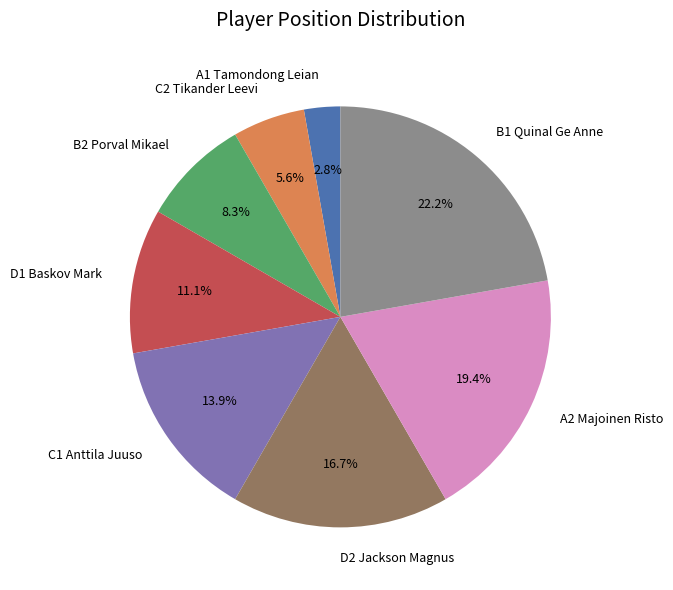

Rank the categories by value from lowest to highest.

A1 Tamondong Leian, C2 Tikander Leevi, B2 Porval Mikael, D1 Baskov Mark, C1 Anttila Juuso, D2 Jackson Magnus, A2 Majoinen Risto, B1 Quinal Ge Anne